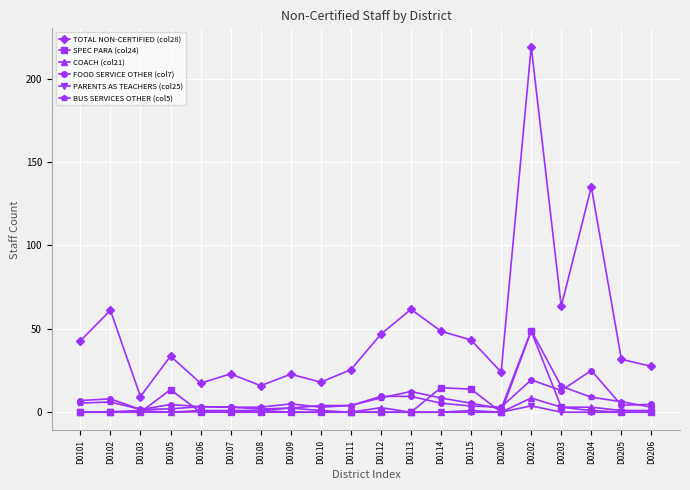

What is the difference between the highest and lowest values at D0202?

215.5